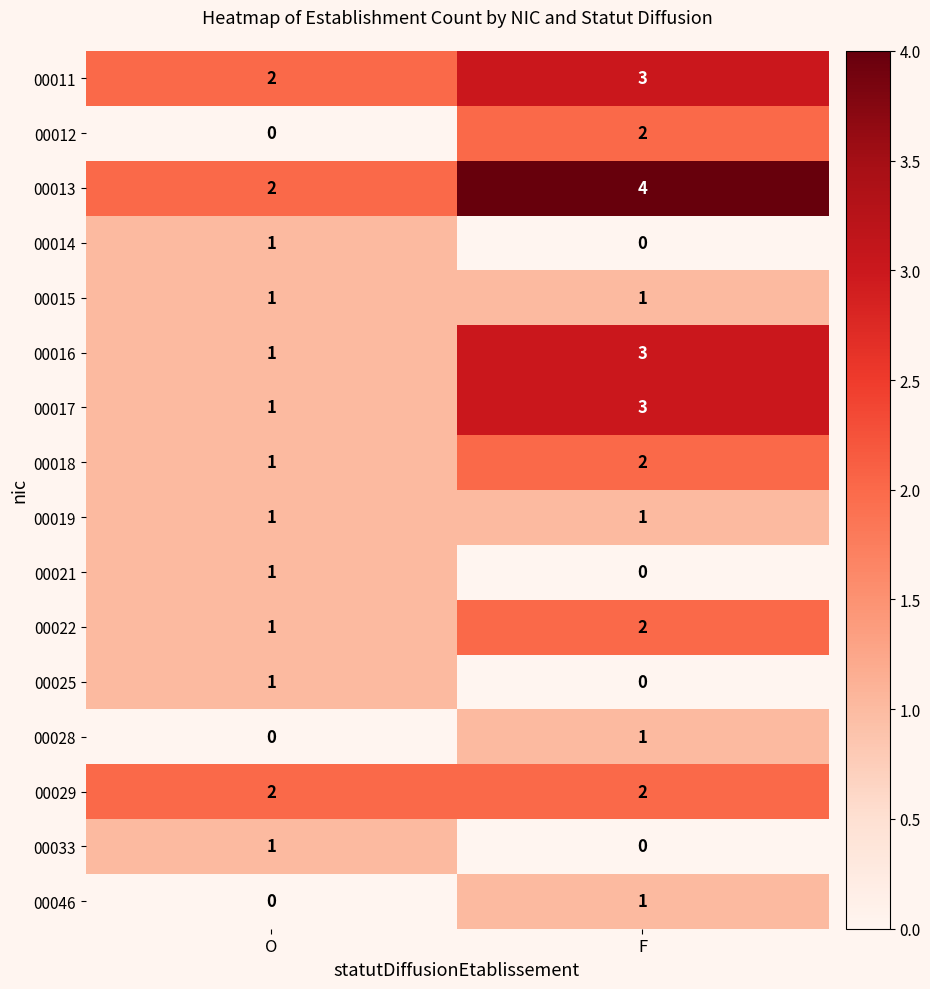

The value of 00012 at F is 2. True or false?

True